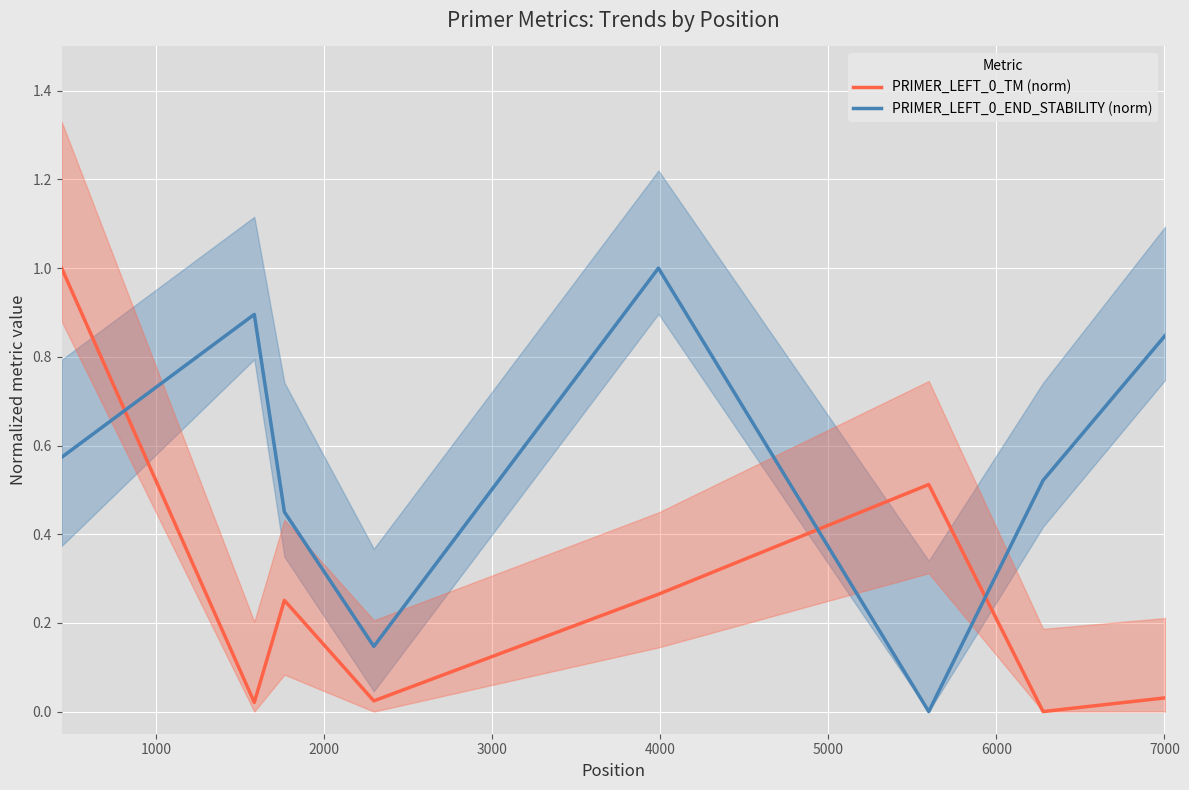

True or false: PRIMER_LEFT_0_TM (norm) has more than 1 interior local peaks.

True